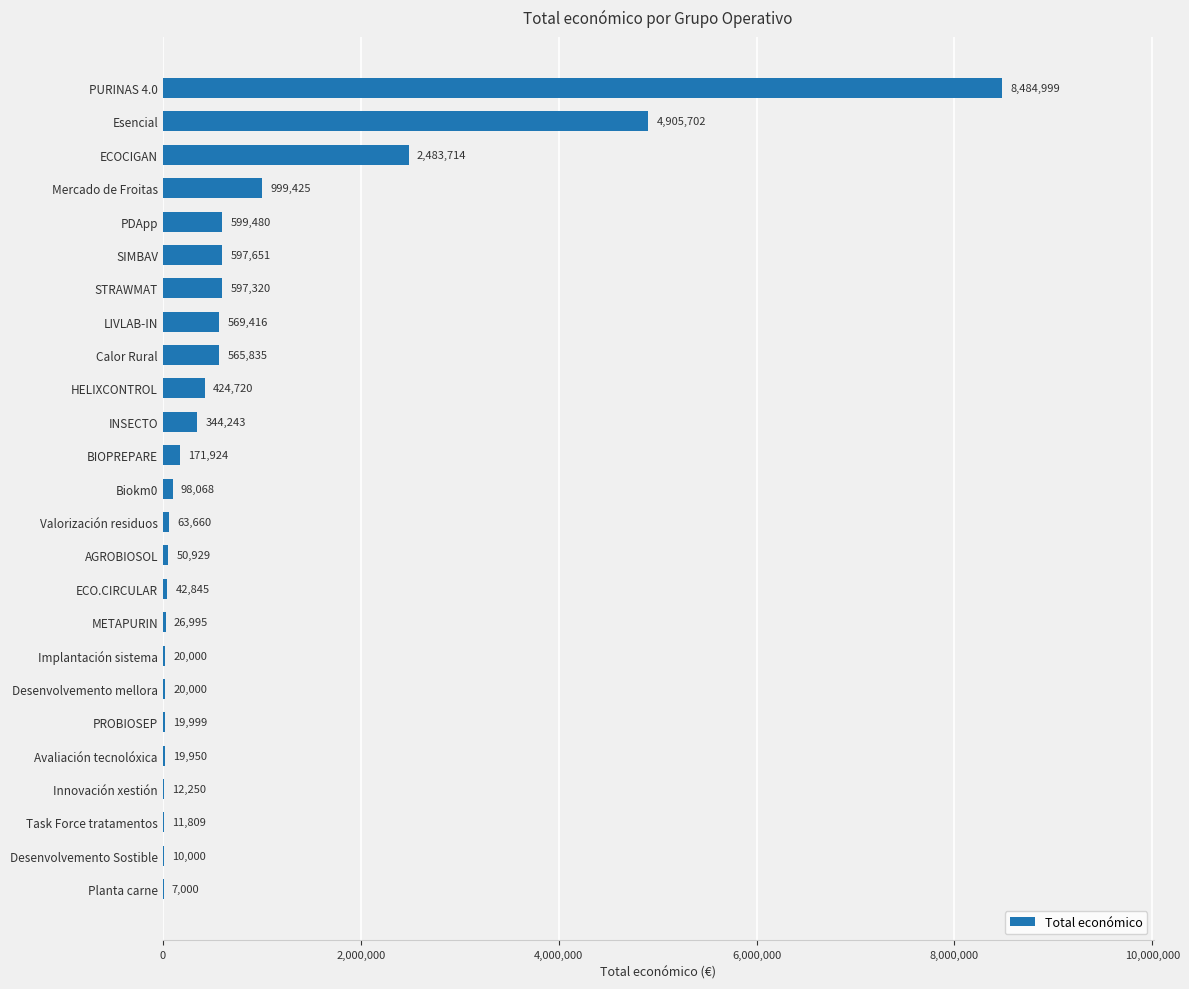

What is the greatest value displayed?

8484999